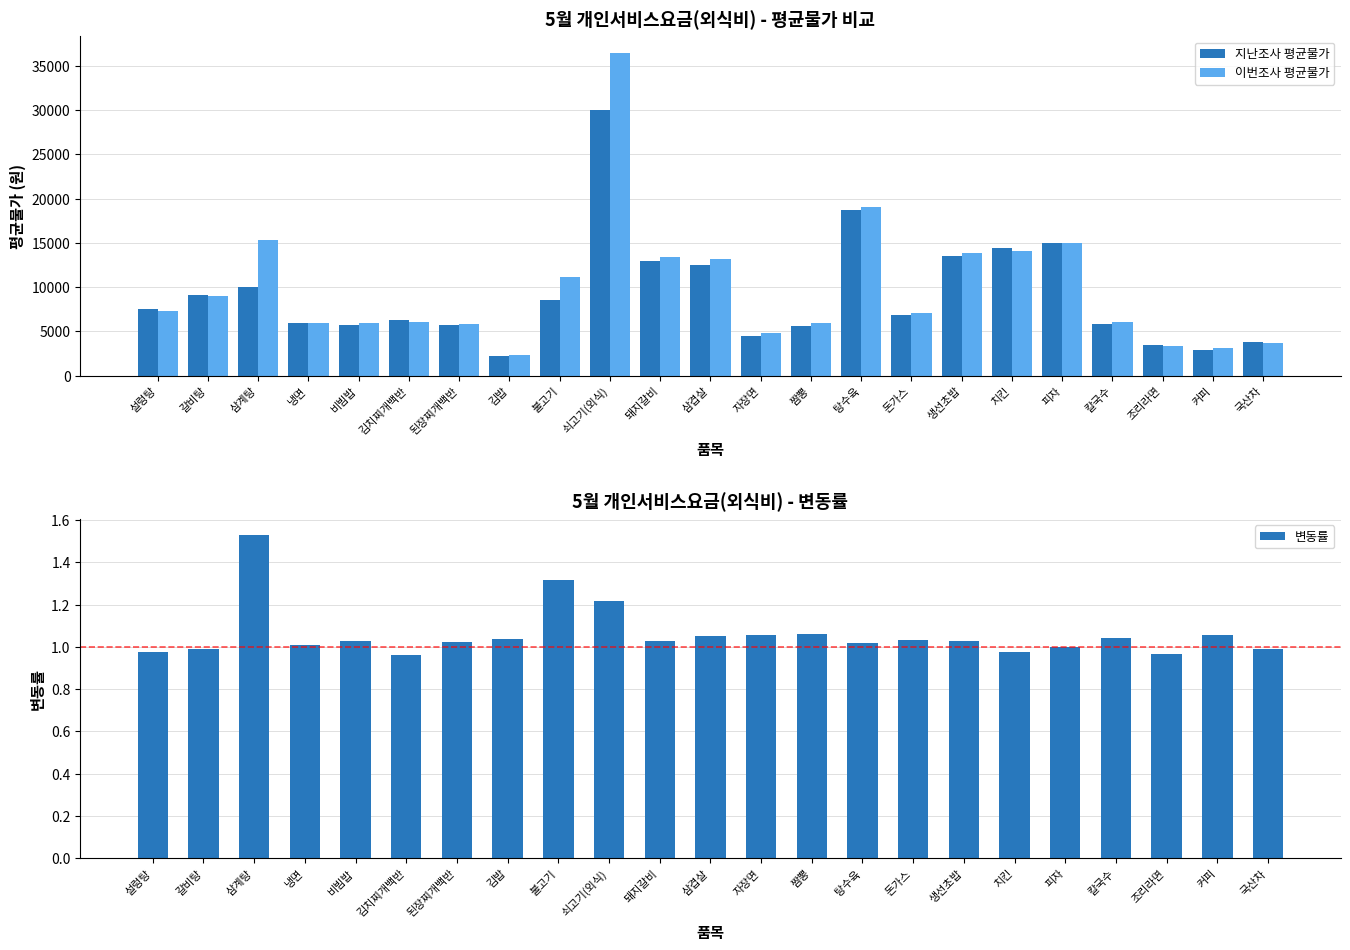

How many groups of bars are there?

23